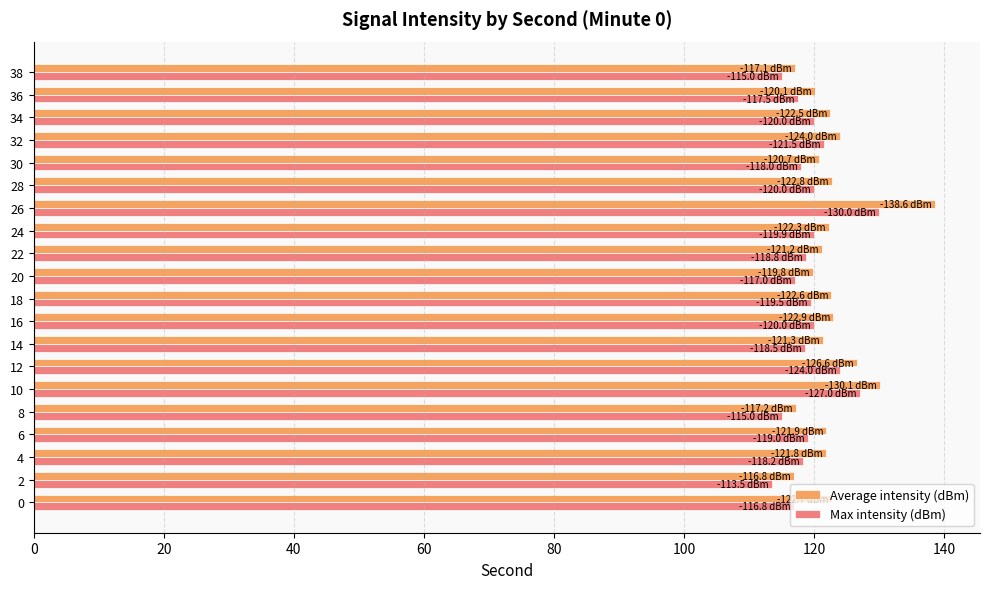

Which series has the widest spread of values?

Average intensity (dBm)